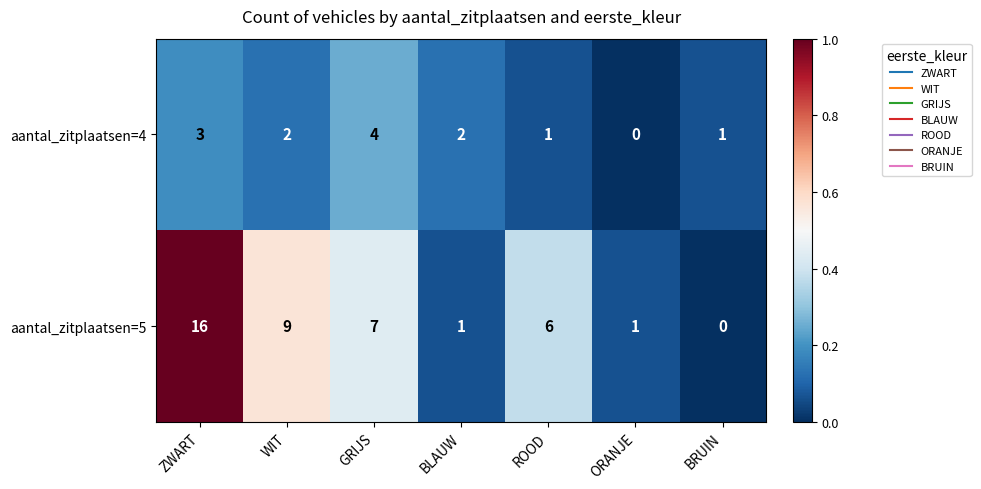

Which series has the largest range (max minus min)?

aantal_zitplaatsen=5